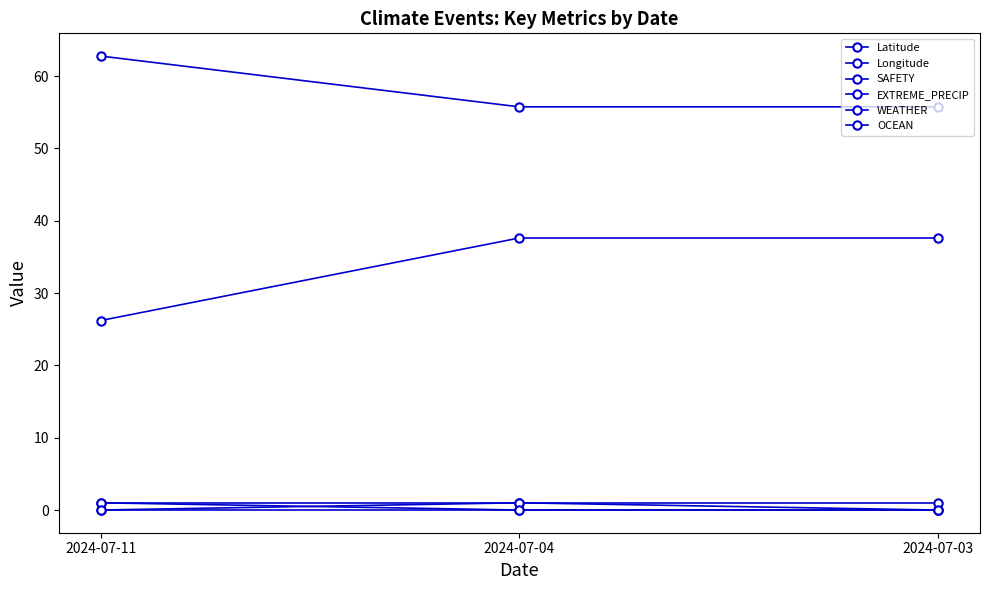

List the series in order of their peak value, lowest first.

OCEAN, SAFETY, EXTREME_PRECIP, WEATHER, Longitude, Latitude